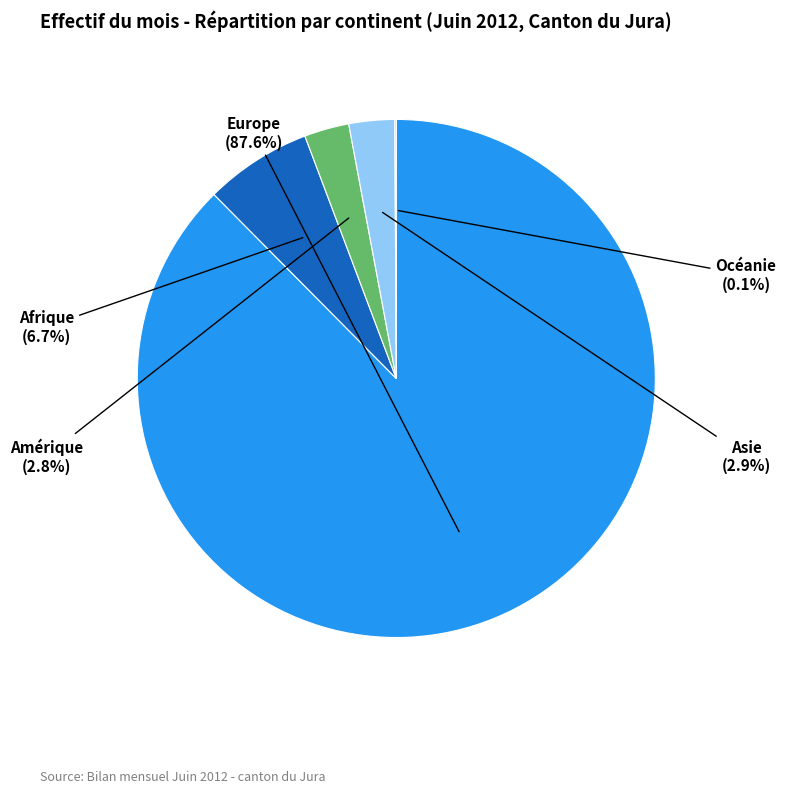

Does any single category account for the majority?

Yes